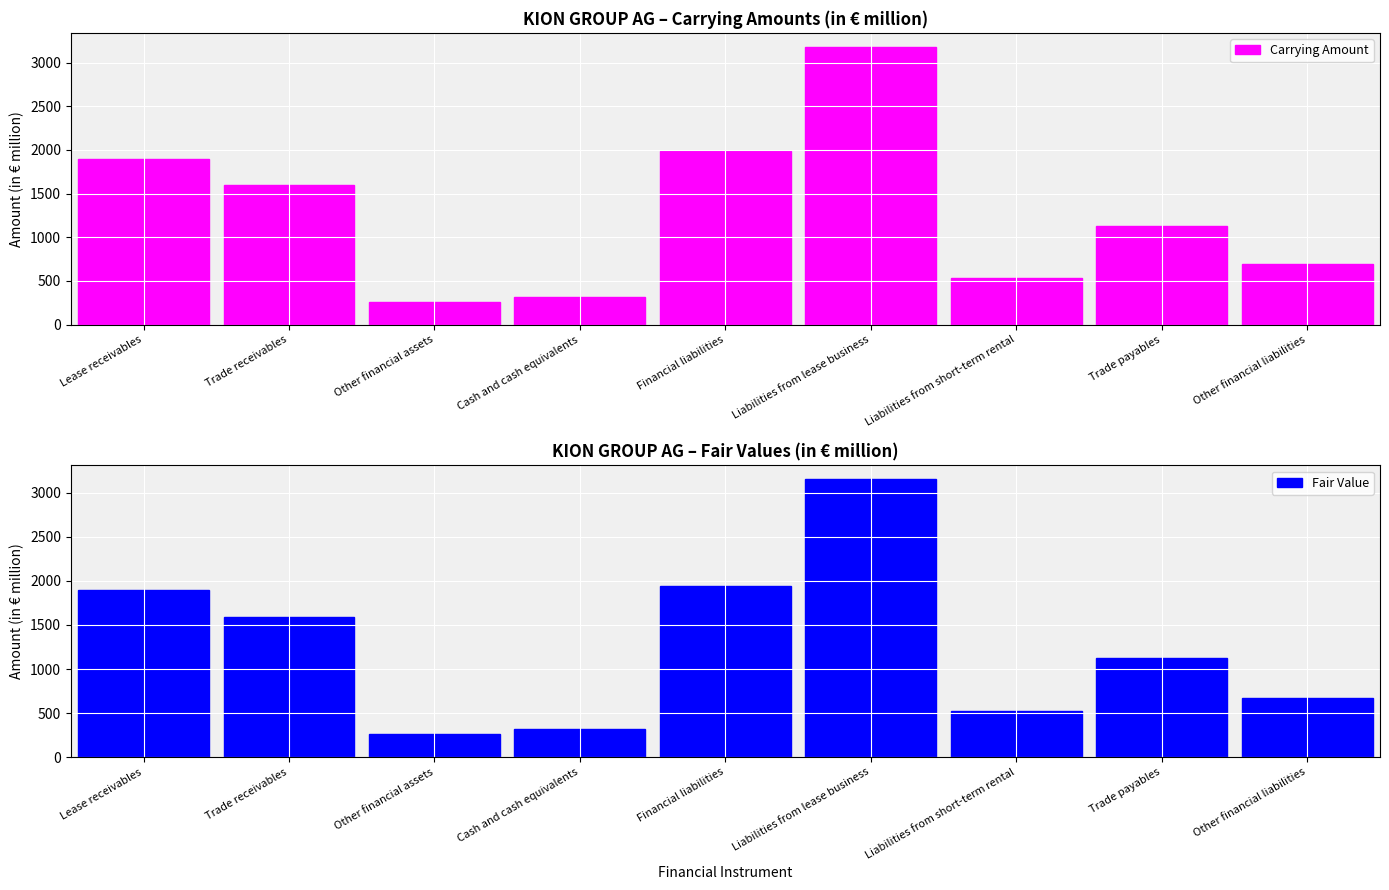

Which series has the widest spread of values?

Carrying Amount